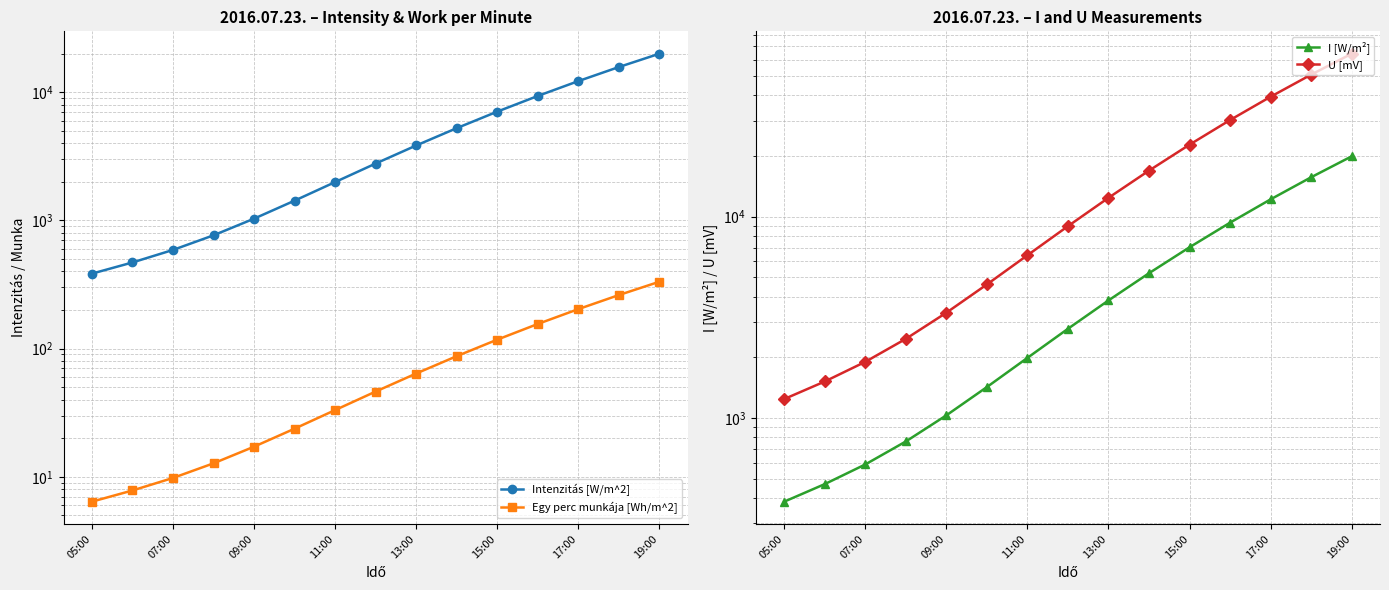

What is the smallest value displayed?

6.4